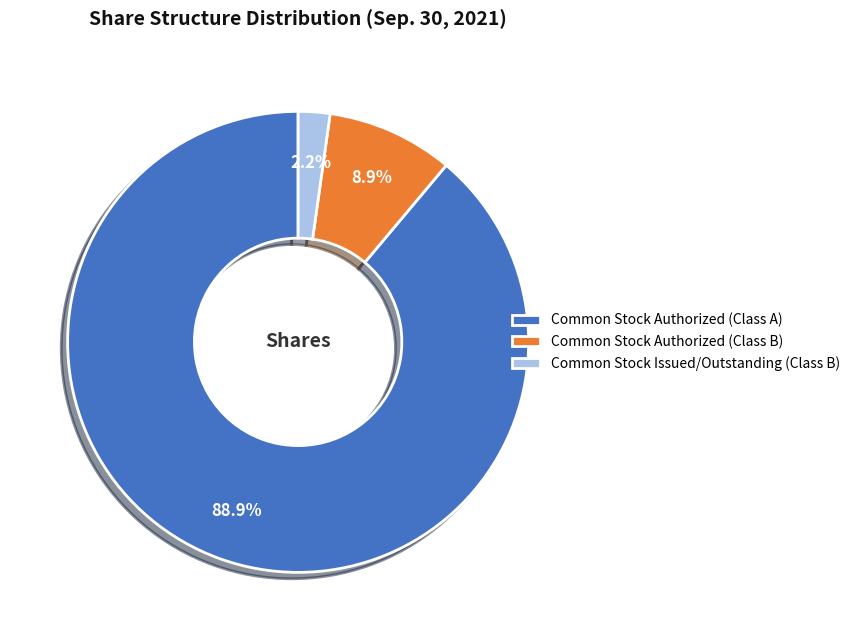

Which category has the biggest portion of the pie?

Common Stock Authorized (Class A)